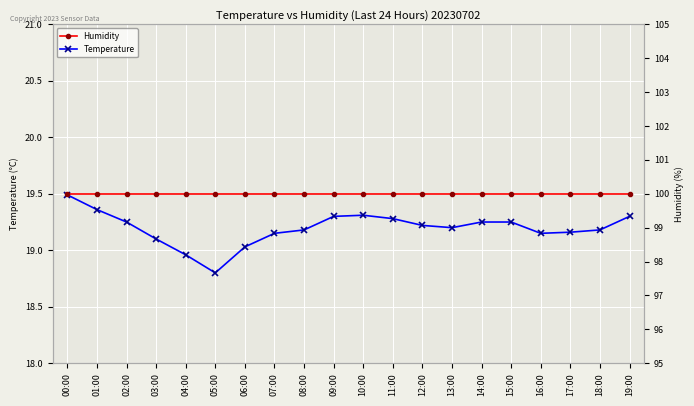

List the series in order of their peak value, highest first.

Humidity, Temperature